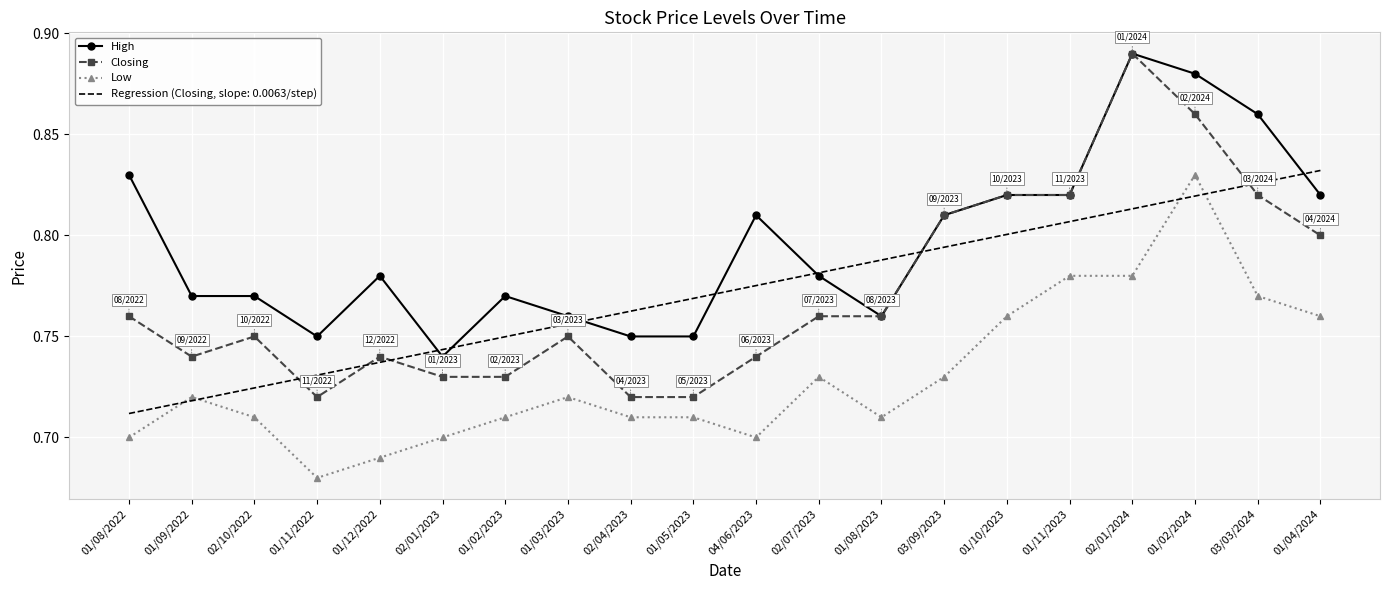

At 02/01/2023, list the series in order from largest to smallest.

Regression (Closing, slope: 0.0063/step), High, Closing, Low